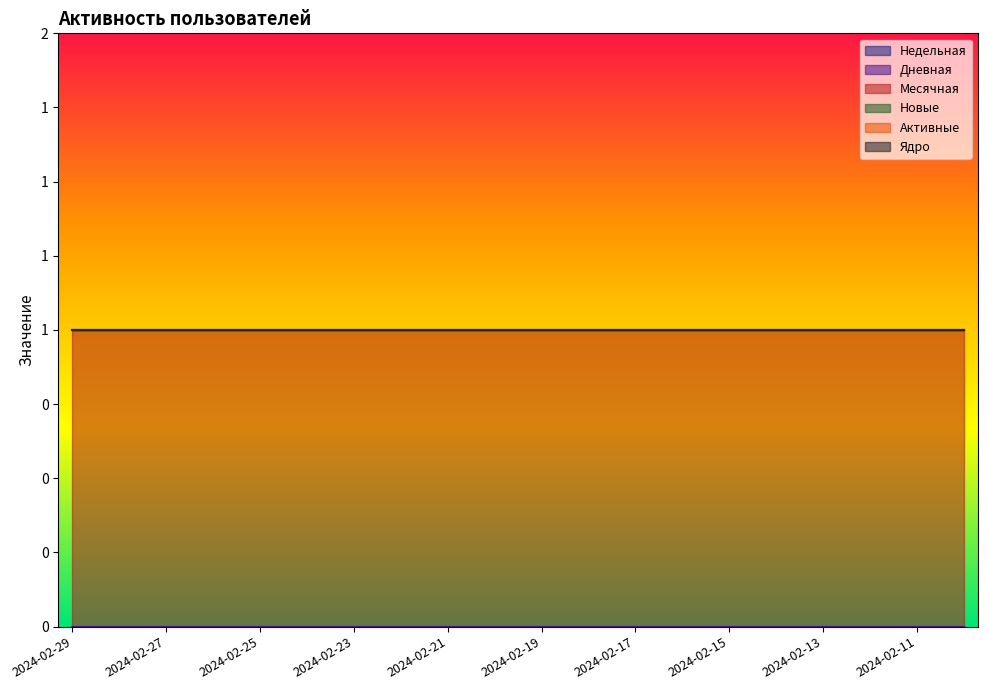

What is the value of the Месячная point at the 17th from the left?

1